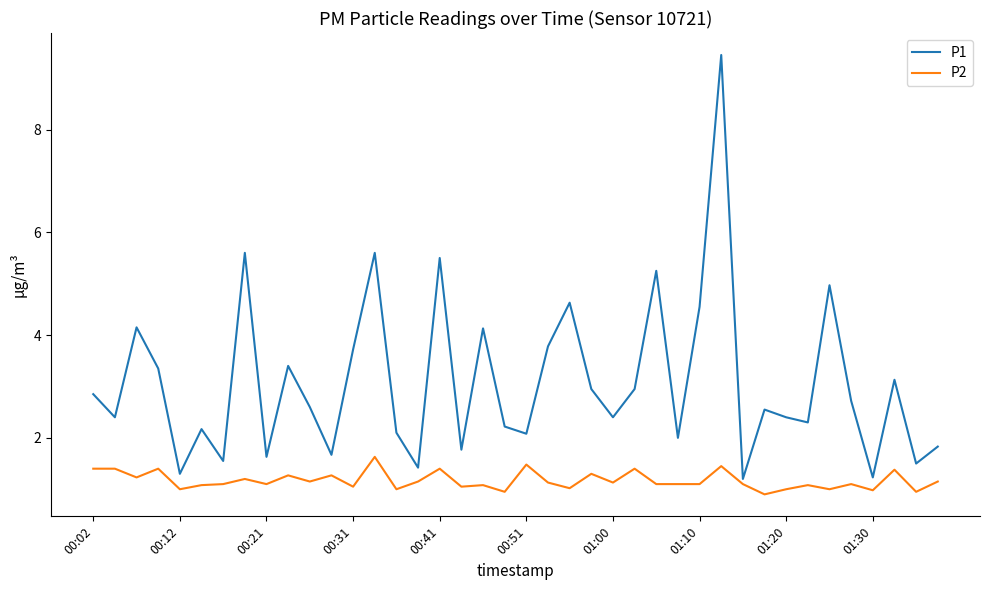

Which series has the largest total across all categories?

P1